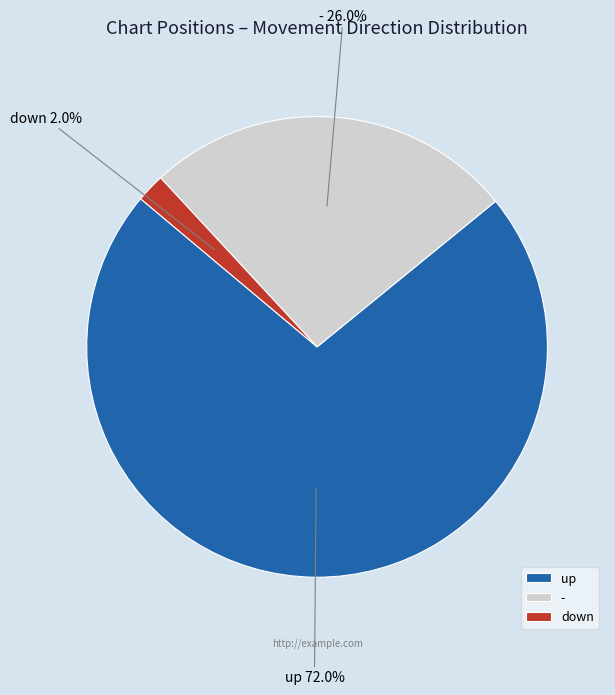

To the nearest percent, what is the average slice percentage?

33%